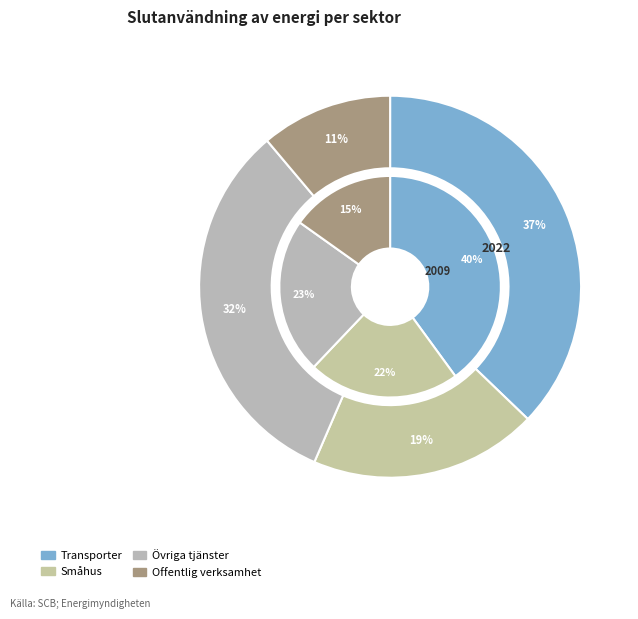

Does Offentlig verksamhet account for over 50% of the chart?

No